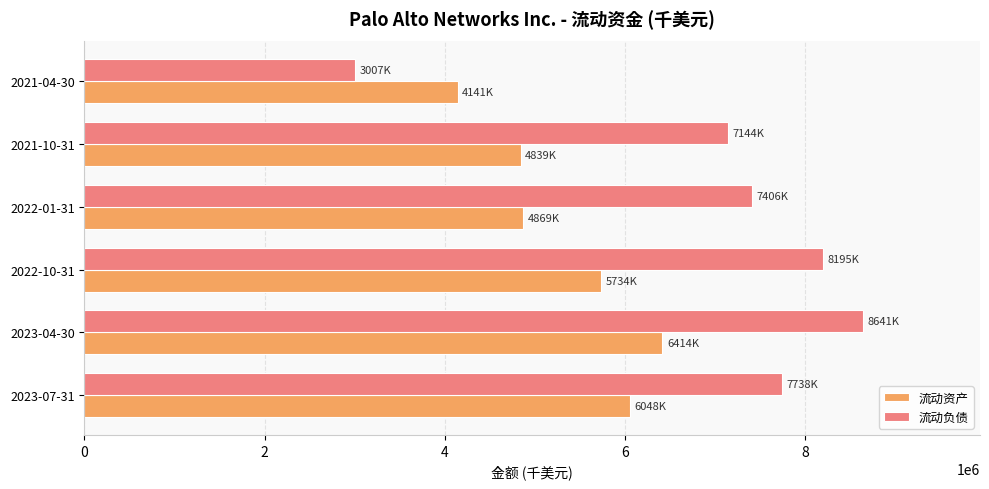

What is the highest value of the 流动负债 series?

8641200